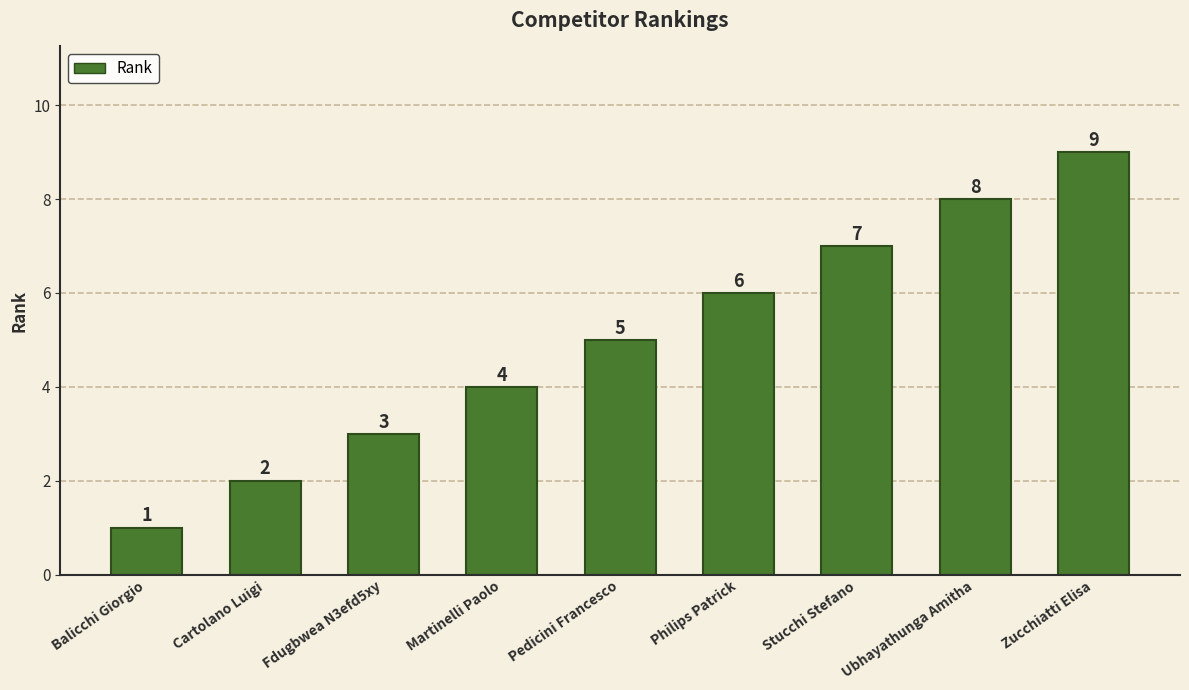

What is the difference between the values at Martinelli Paolo and Philips Patrick?

2